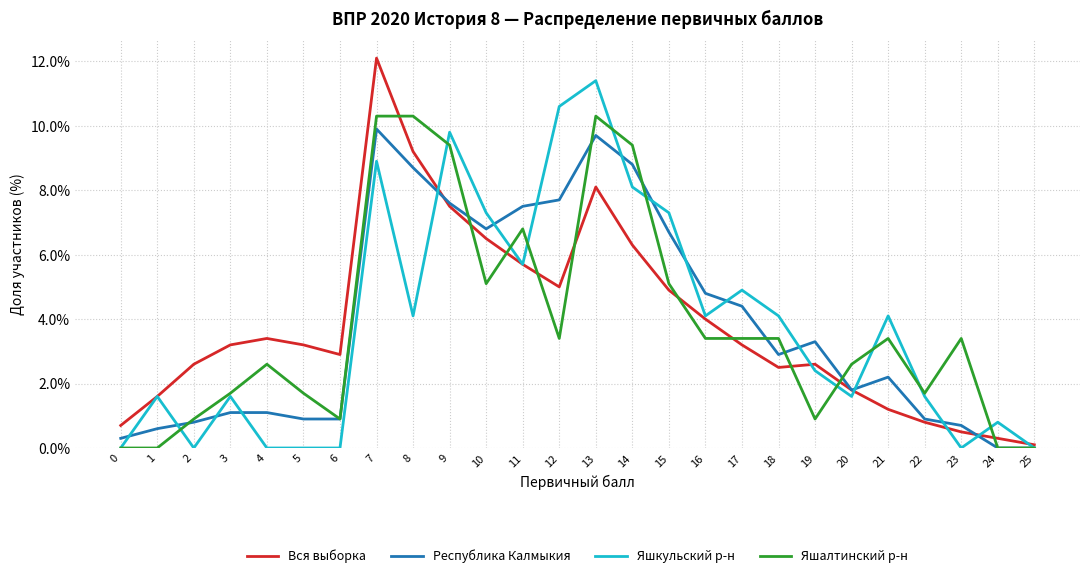

True or false: Яшкульский р-н has more than 0 points higher than both neighbors.

True